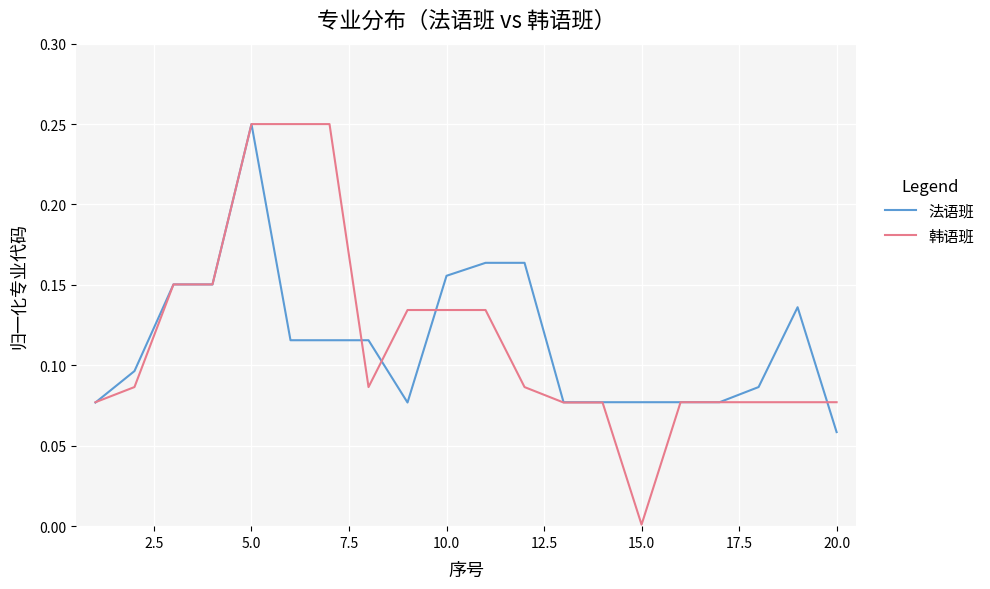

Which series has the largest range (max minus min)?

韩语班